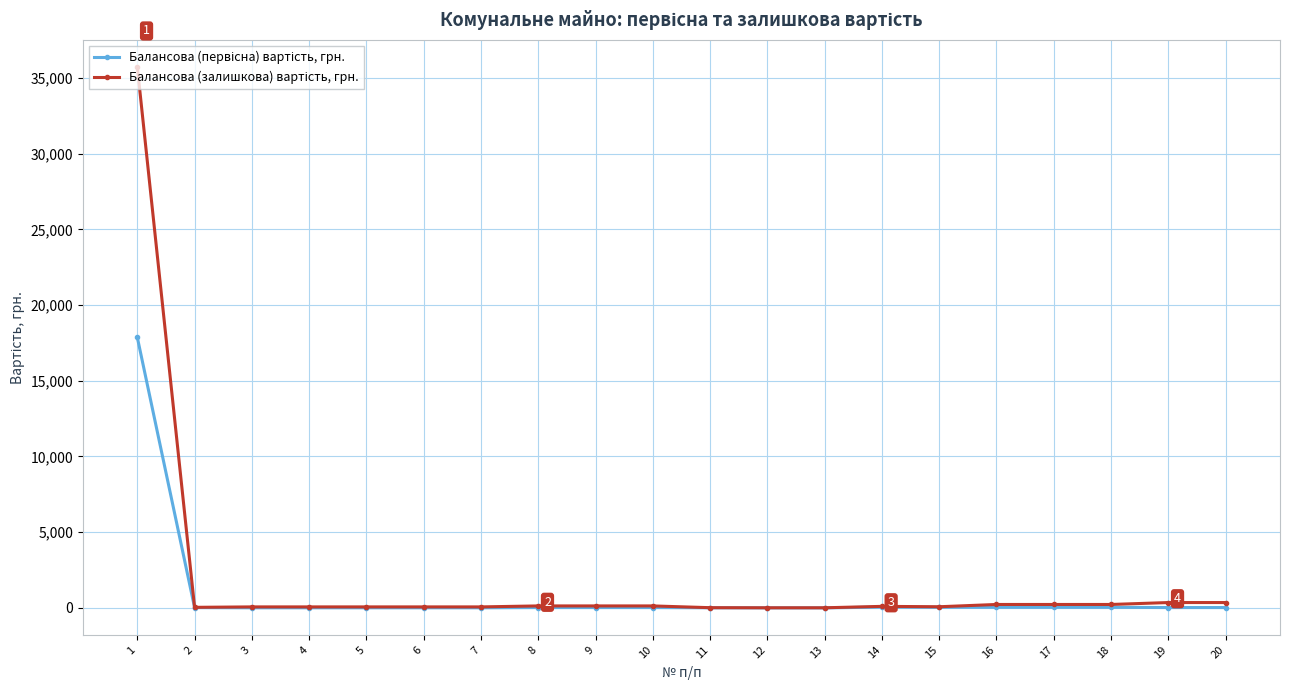

What is the greatest value displayed?

35722.5